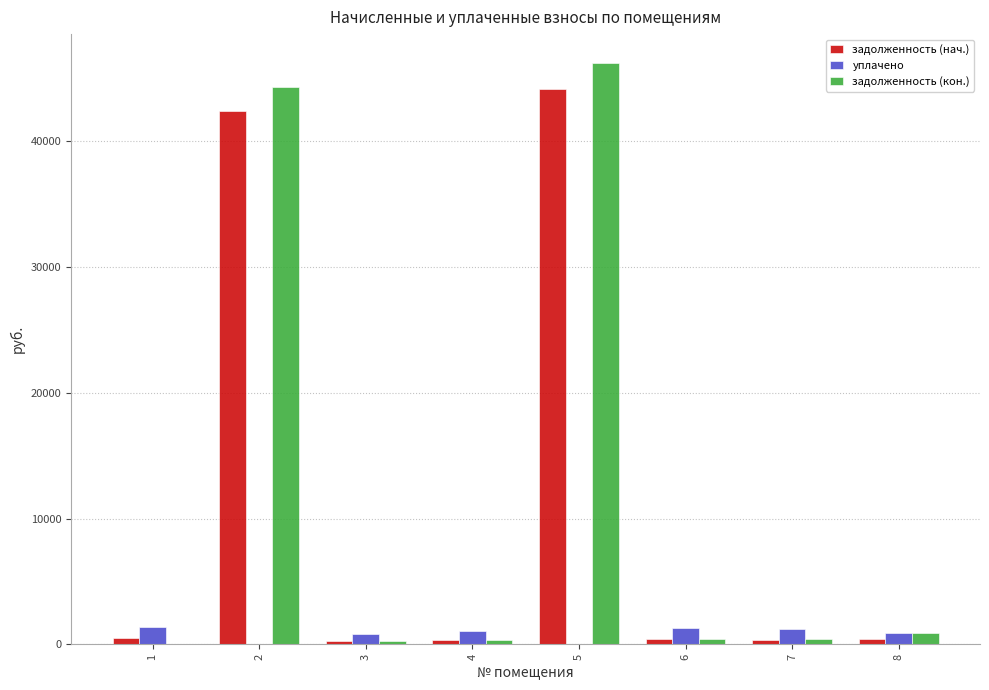

Does the chart contain stacked bars?

No